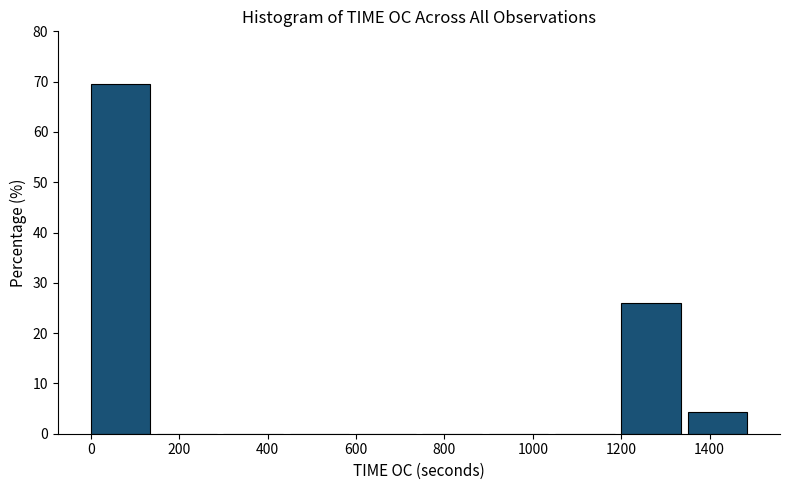

Reading left to right, transcribe this chart: for each bar, give the range it covers on the x-axis and its height. Neither the bar edges nor the heights are printed on the chart, so give them approximately, as read against the axes.

0 to 150: 70
150 to 300: 0
300 to 450: 0
450 to 600: 0
600 to 750: 0
750 to 900: 0
900 to 1050: 0
1050 to 1200: 0
1200 to 1350: 26
1350 to 1500: 4